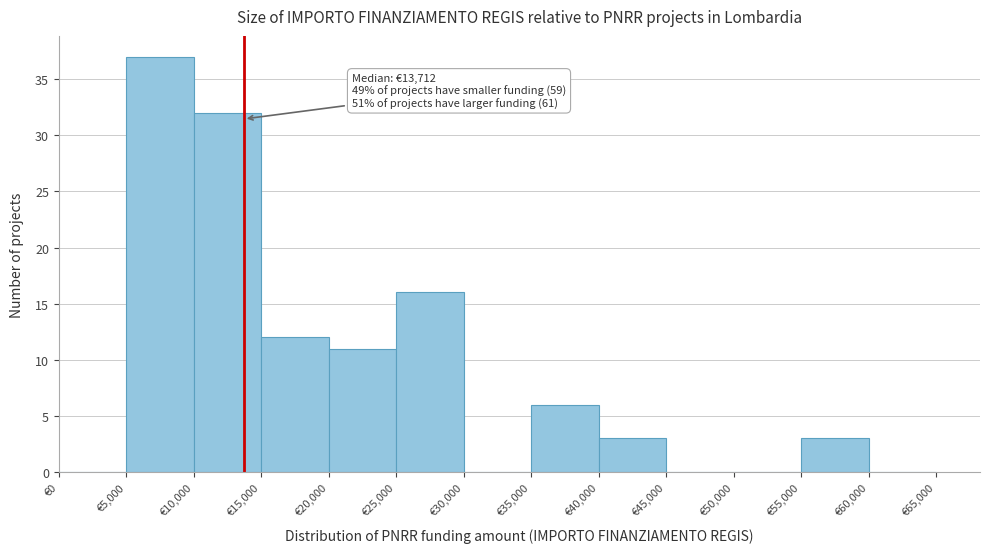

Which range on the x-axis has the tallest bar?

5000 to 10000